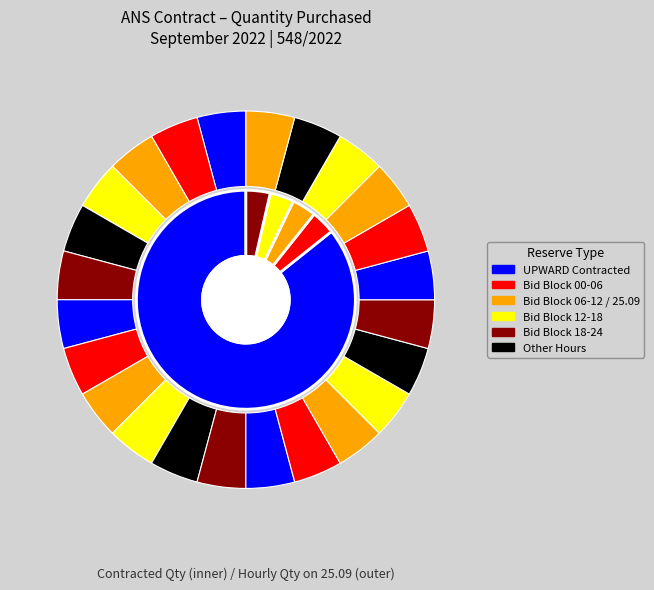

Is it true that 11 - 12 is 13% of the pie?

False